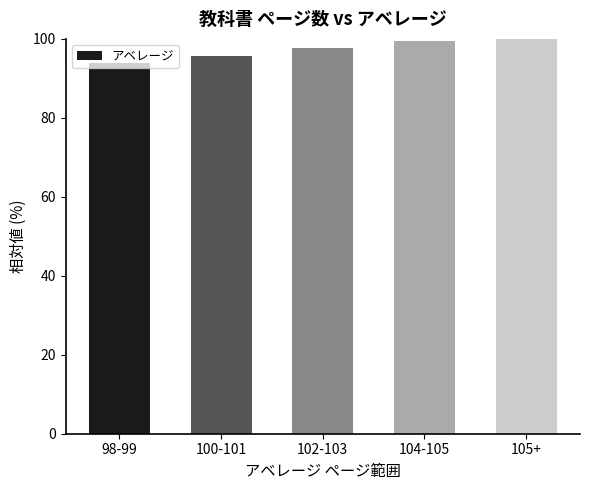

What is the average value?

97.3